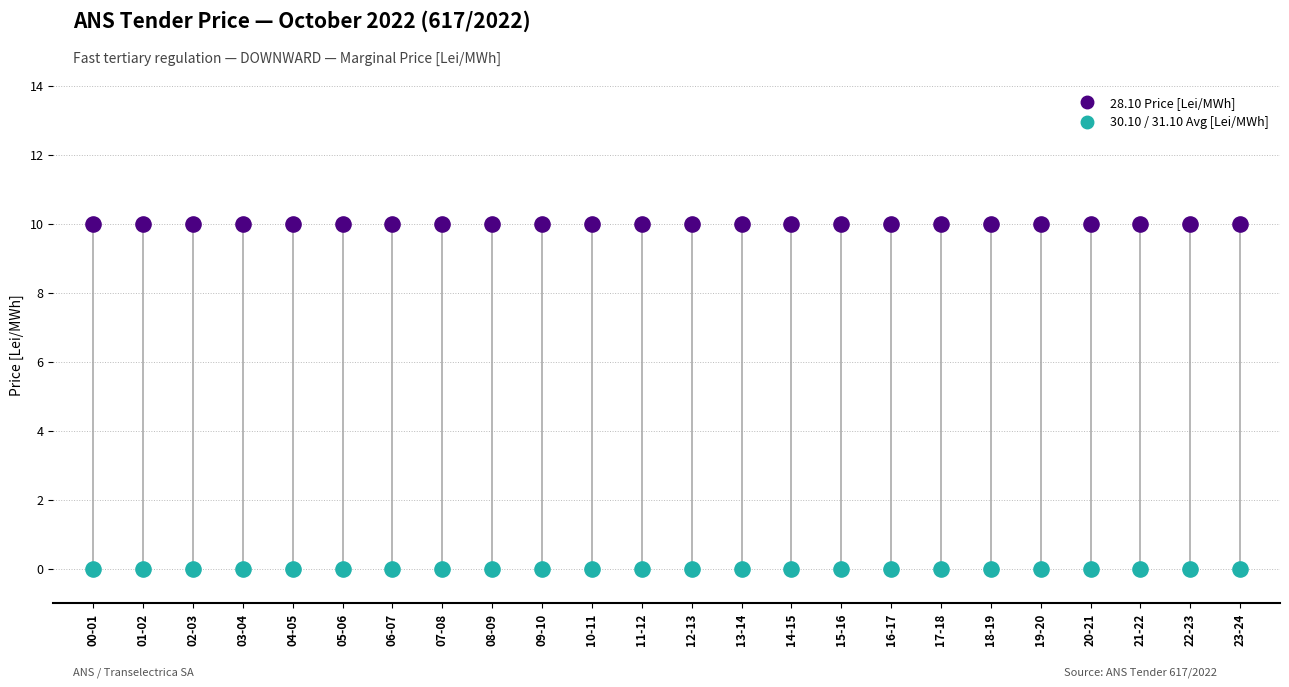

Count the number of points in this scatter plot.

48